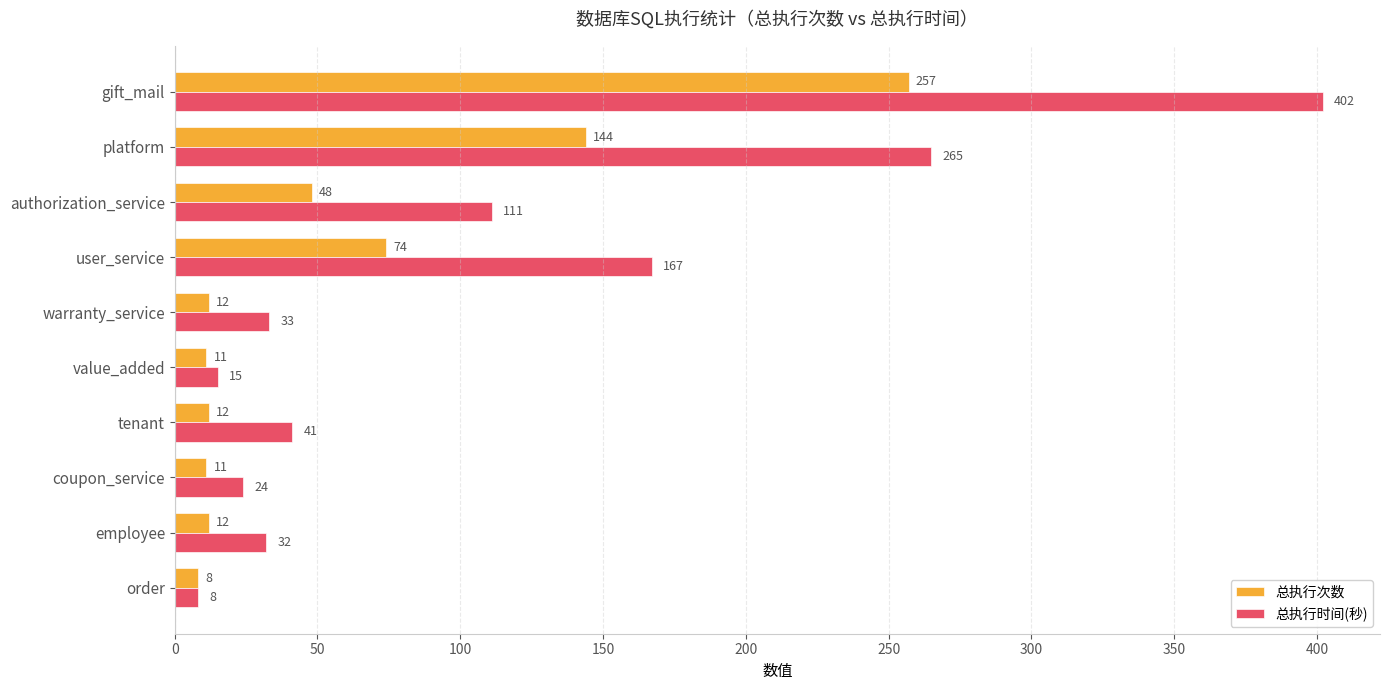

Between user_service and coupon_service, which series saw the biggest shift?

总执行时间(秒)